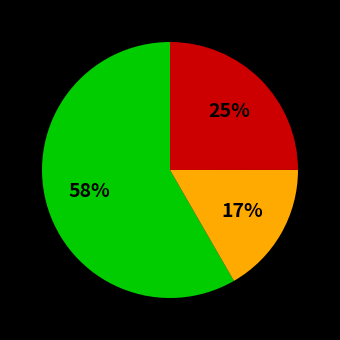

Is there a majority slice in this chart?

Yes